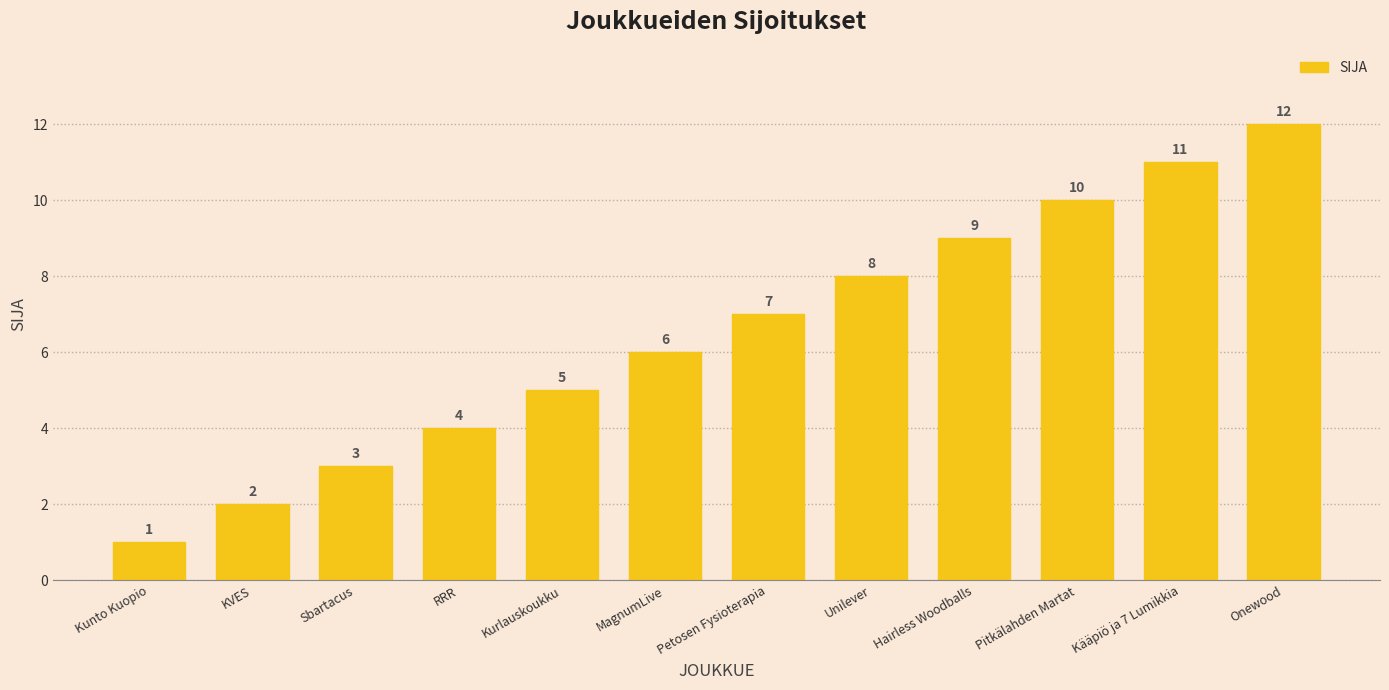

What position from the left is Petosen Fysioterapia?

7